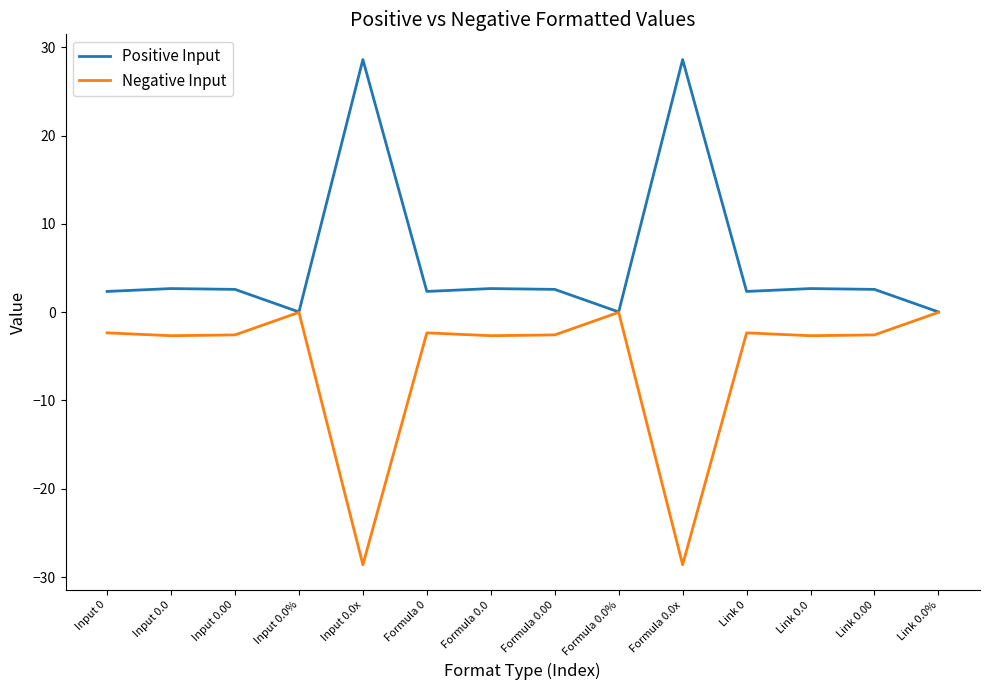

The value of Positive Input at Formula 0.0x is 38.2. True or false?

False